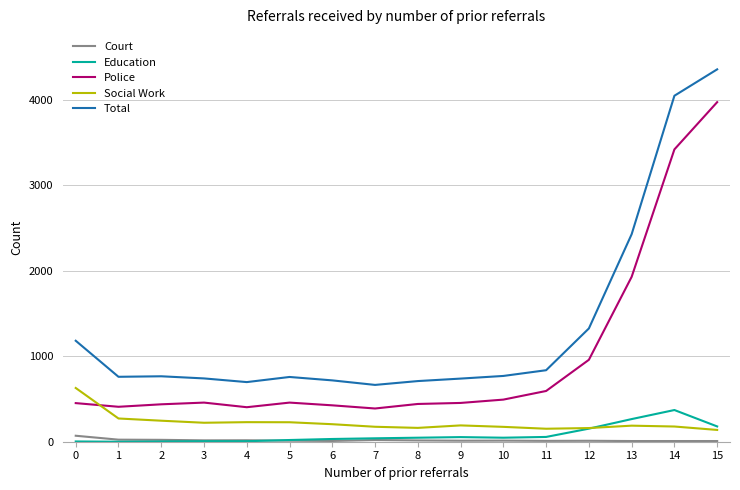

True or false: Education has a value of 371 at 14.

True